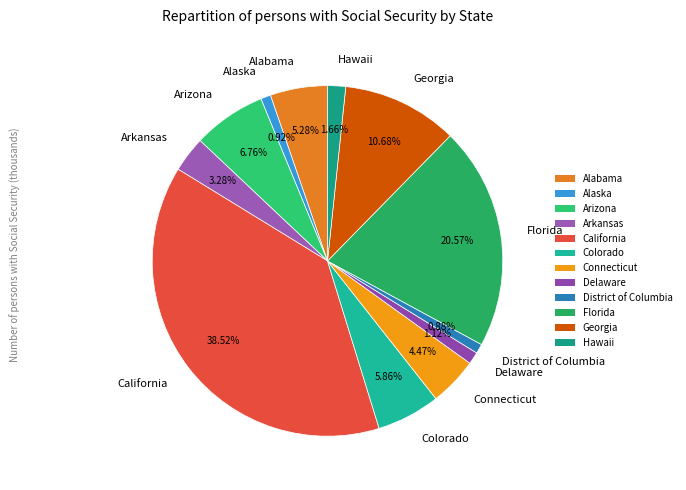

Combined, what portion of the pie is Connecticut and California?

43.0%